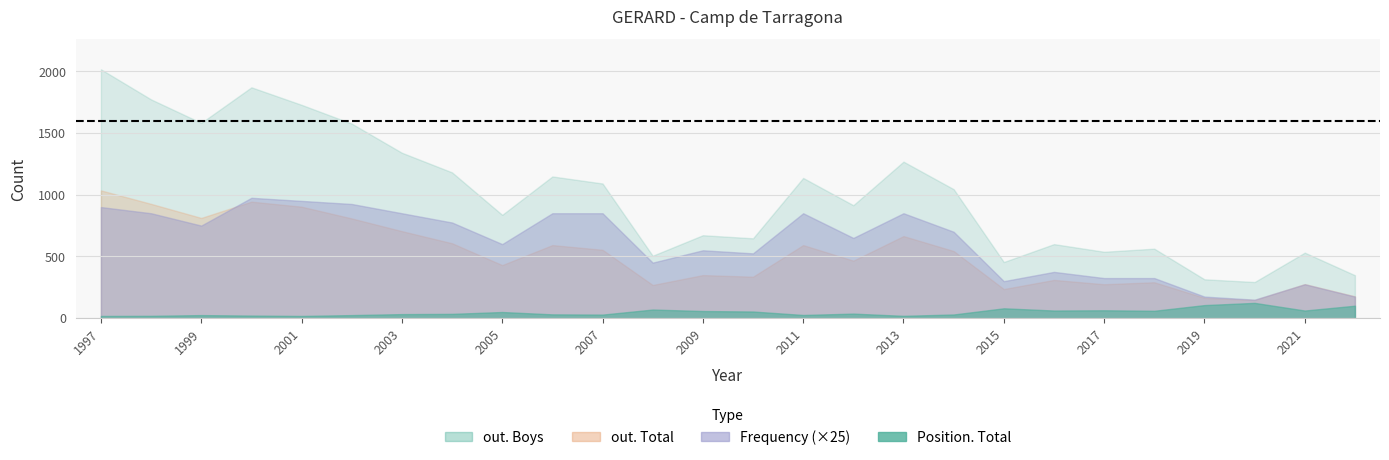

What is the sum of all Position. Total values?

1257